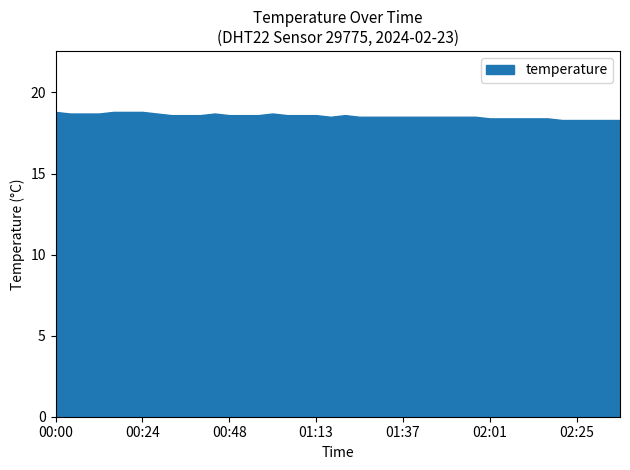

What position from the right is 02:34?

2